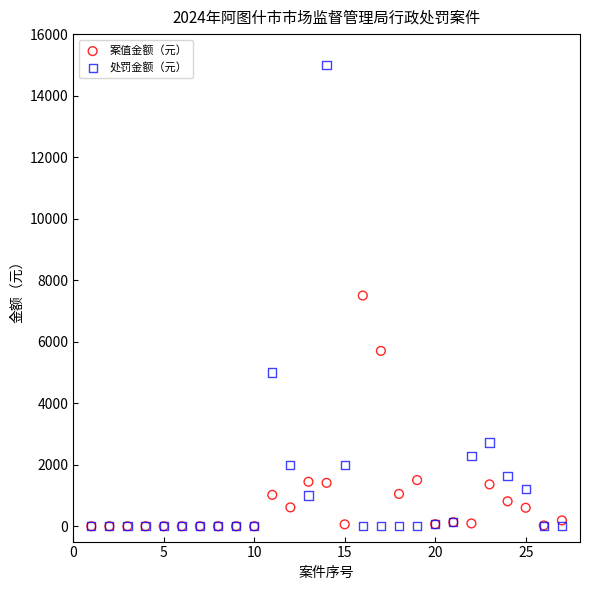

In the 案值金额（元） series, what Y value is closest to 3750?

5700.0